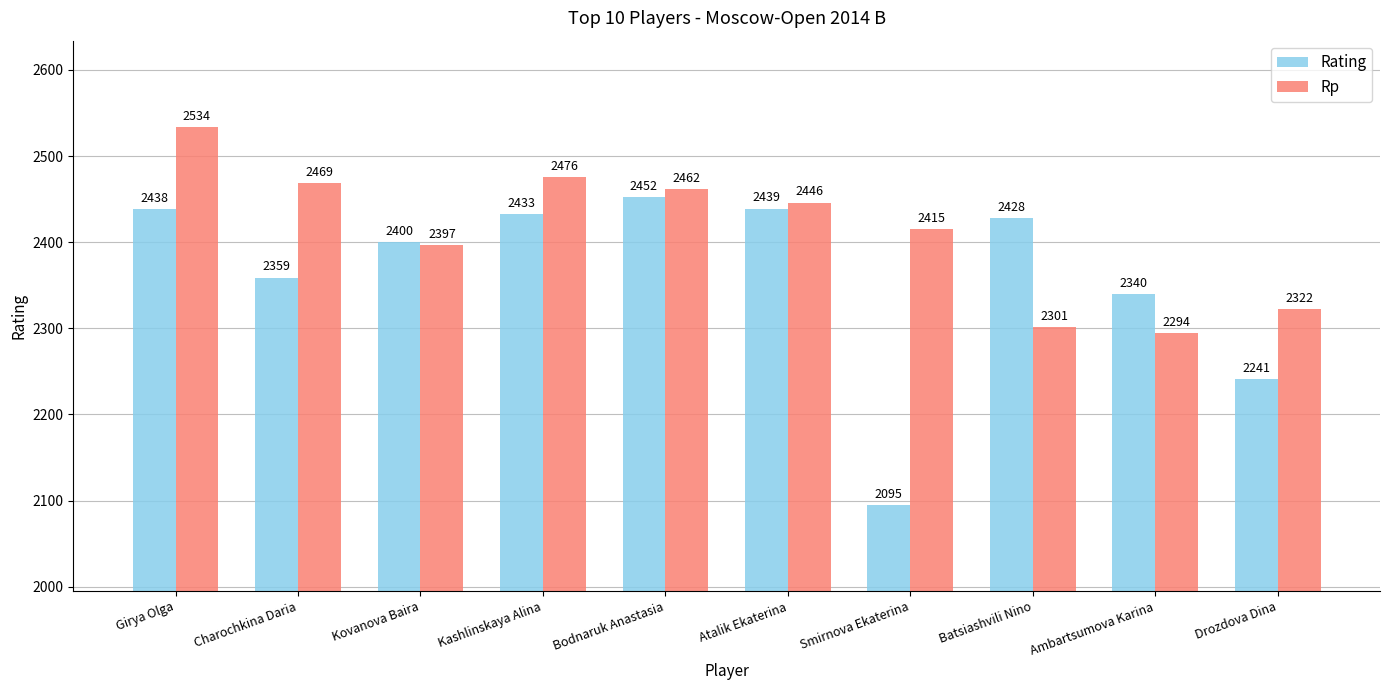

How many data points in Rp are less than 2446?

5